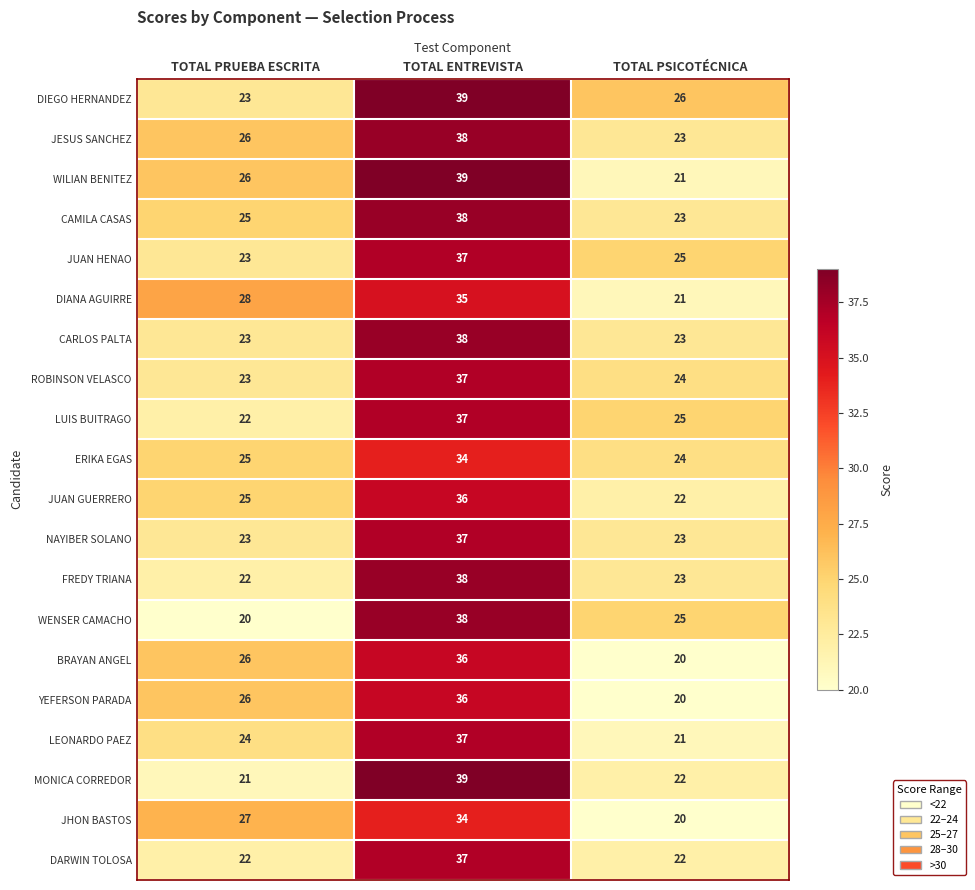

Count the number of categories in the chart.

3